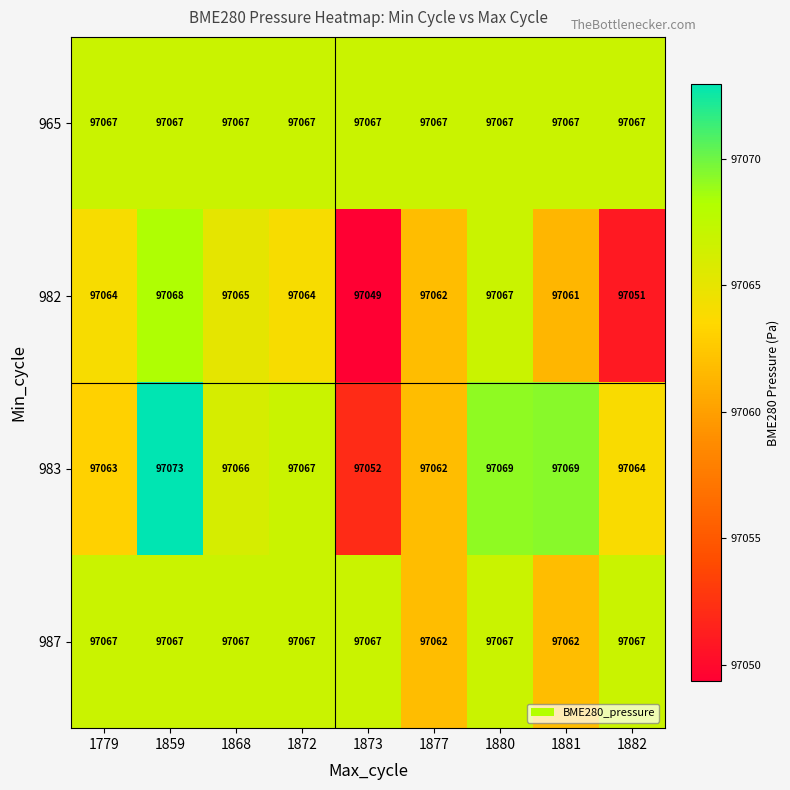

What is the average value of the 987 series?

97066